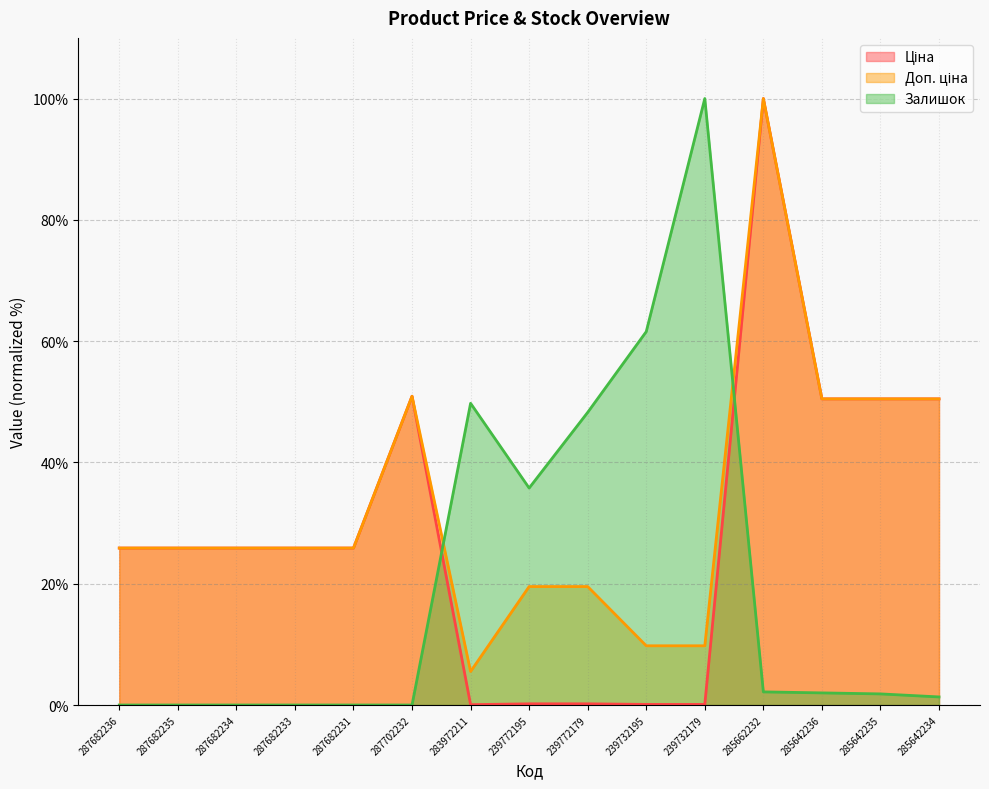

What is the label of the 7th point from the left?

283972211